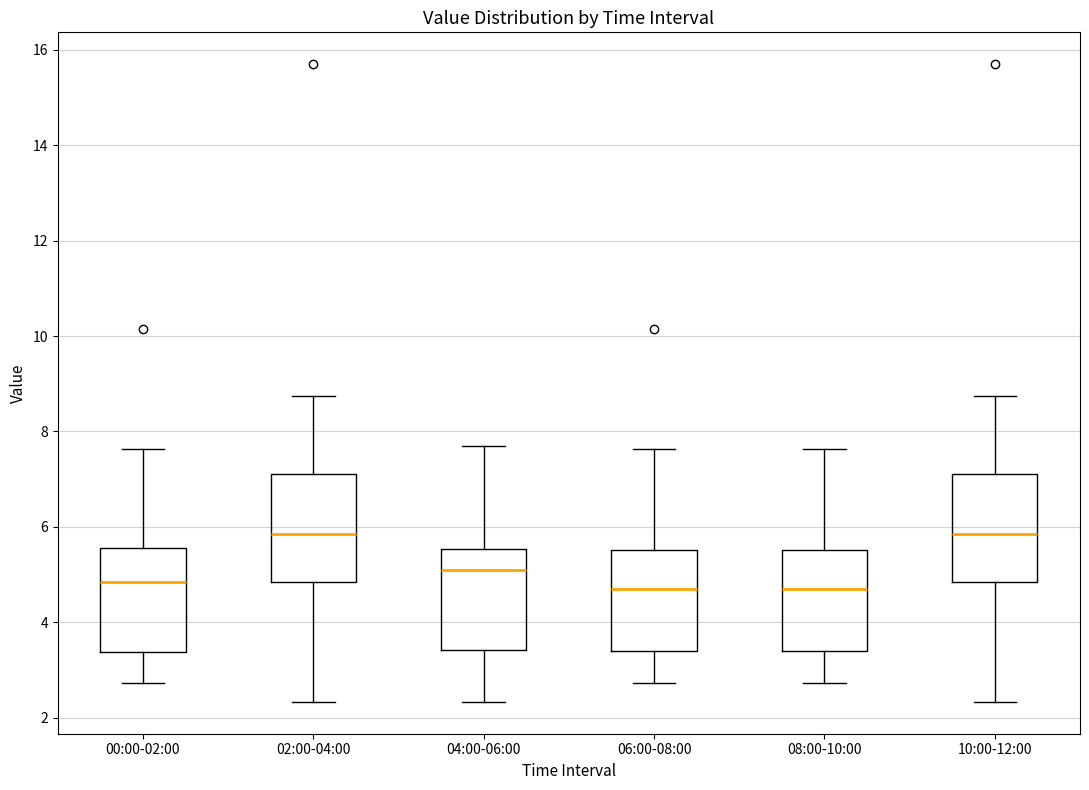

Reading left to right, read every box against the y-axis: the position of its median line, the range the box covers, and the ends of its whiskers. The values are not printed on the chart, so give them approximately, as read against the axis.

00:00-02:00: median 4.8, box 3.4 to 5.6, whiskers 2.8 to 7.6
02:00-04:00: median 5.8, box 4.8 to 7.2, whiskers 2.4 to 8.8
04:00-06:00: median 5.2, box 3.4 to 5.6, whiskers 2.4 to 7.8
06:00-08:00: median 4.8, box 3.4 to 5.6, whiskers 2.8 to 7.6
08:00-10:00: median 4.8, box 3.4 to 5.6, whiskers 2.8 to 7.6
10:00-12:00: median 5.8, box 4.8 to 7.2, whiskers 2.4 to 8.8